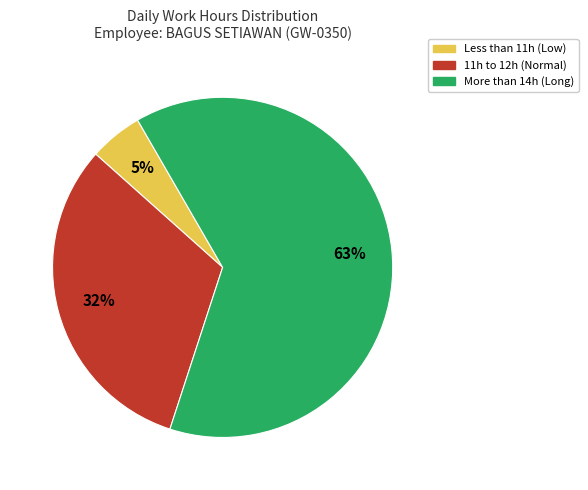

Is there a majority slice in this chart?

Yes